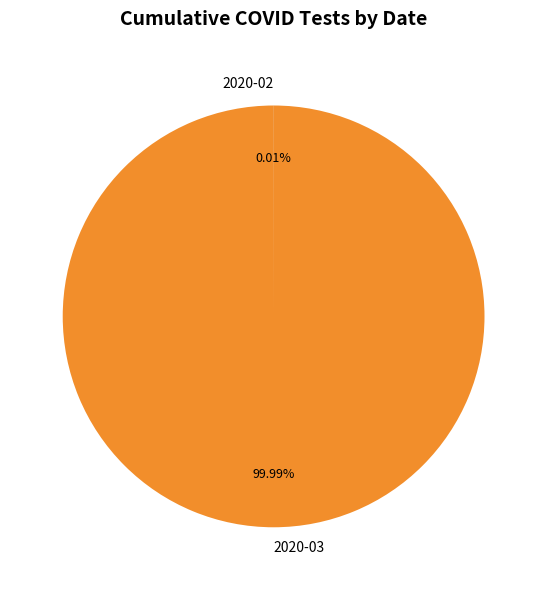

What is the majority slice?

2020-03